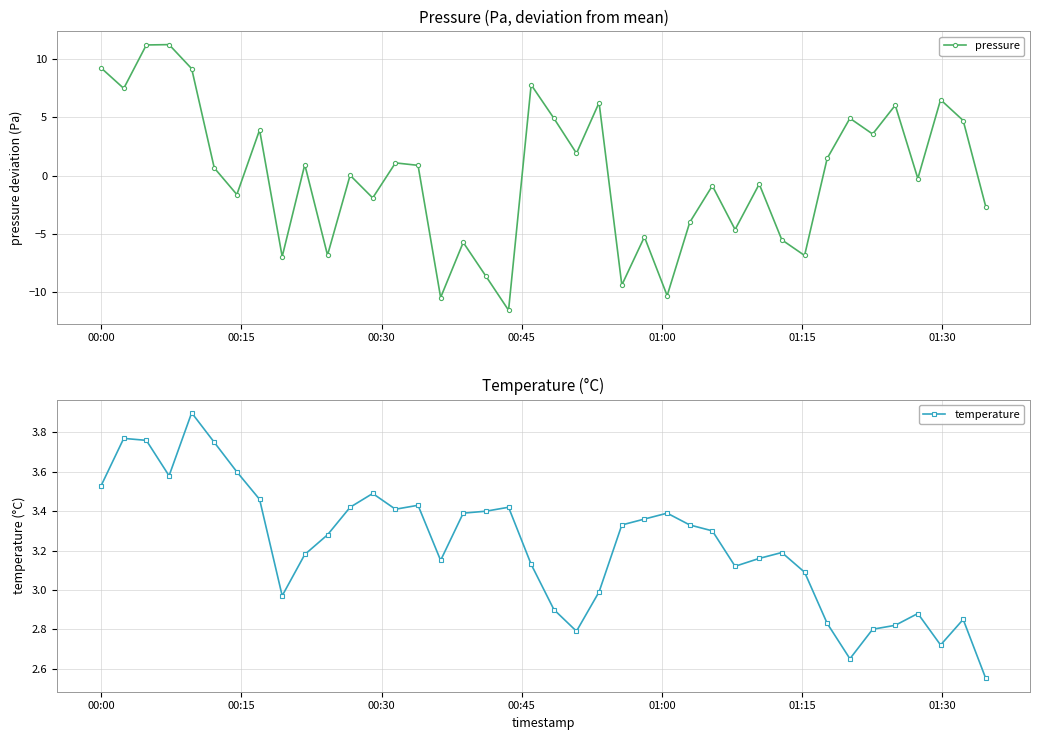

What is the highest value of the temperature series?

3.9